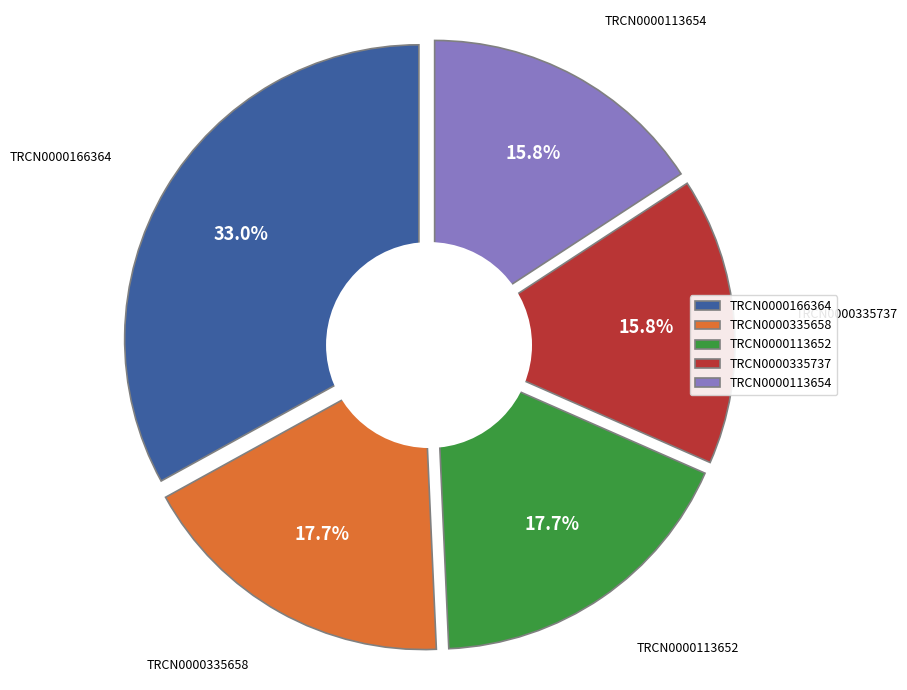

What is the ratio of the value at TRCN0000113652 to the value at TRCN0000335658?

1.0